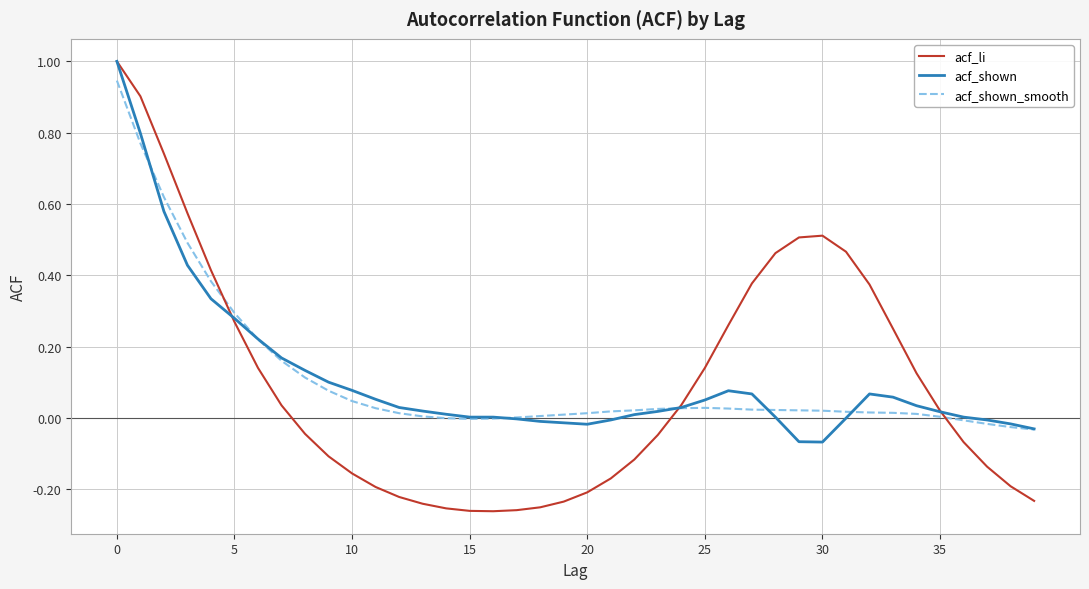

What is the difference between the maximum and minimum values in the acf_shown_smooth series?

1.0